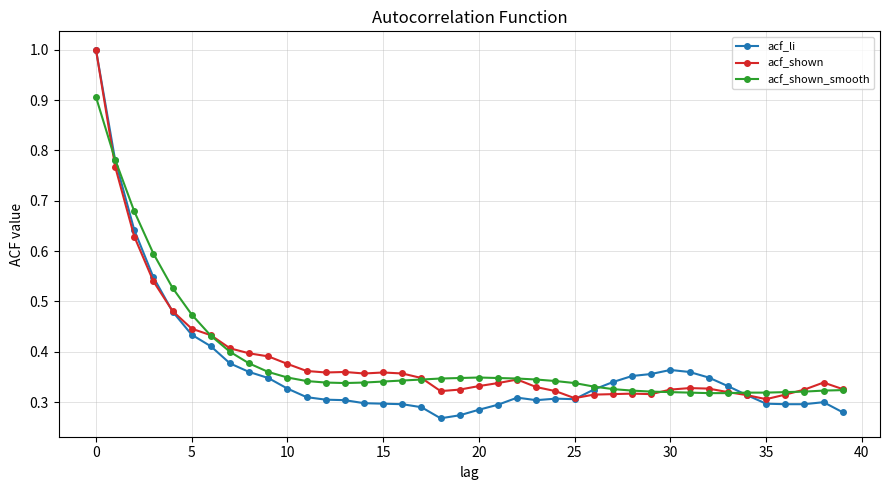

At how many categories does at least one series exceed 0?

40